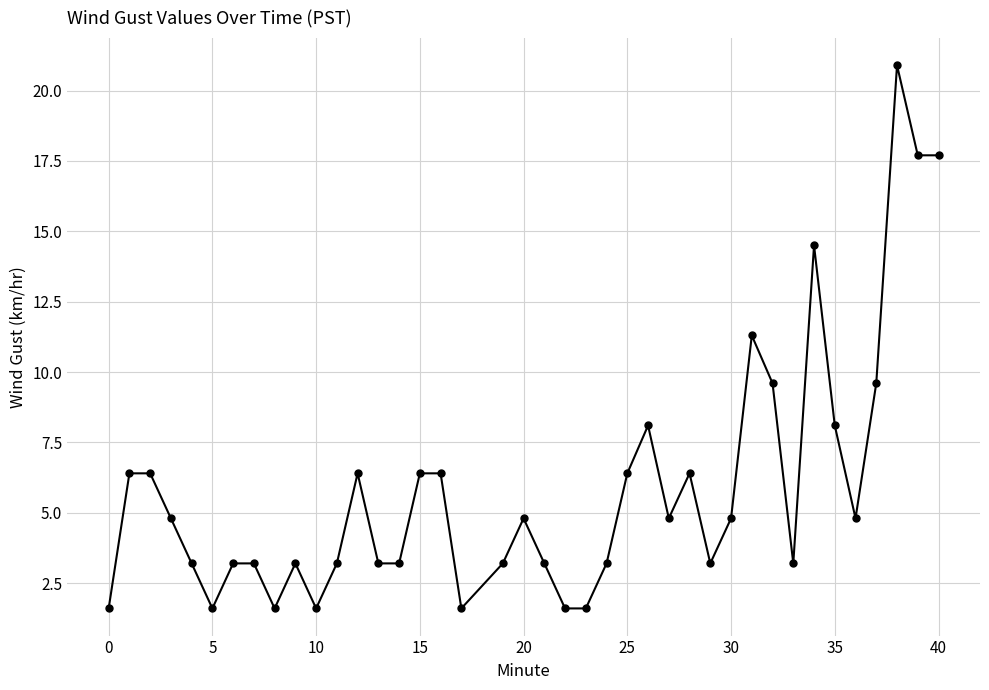

What is the sum of all values?

235.9